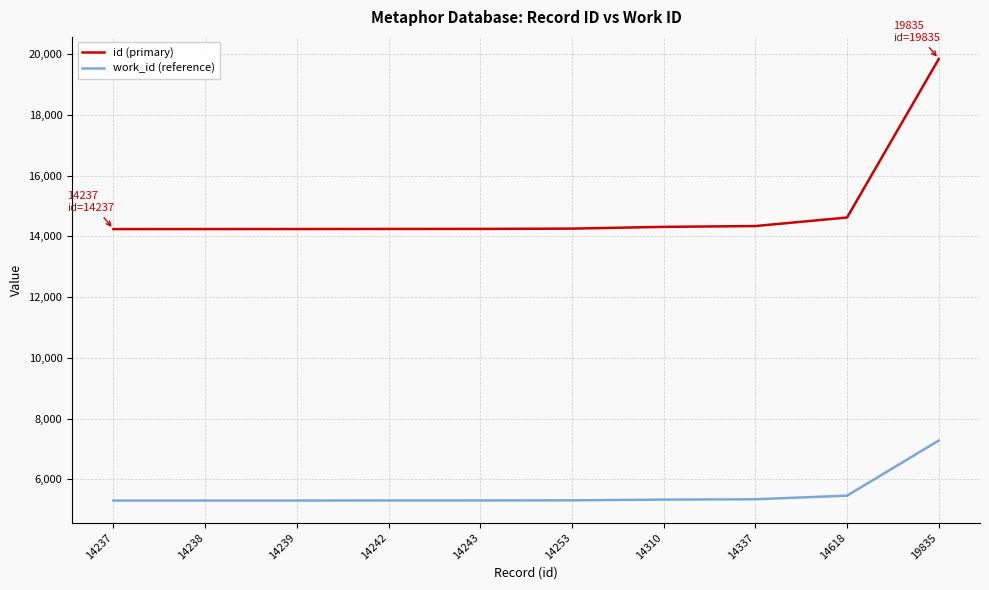

What are all the series names shown in the legend?

id (primary), work_id (reference)